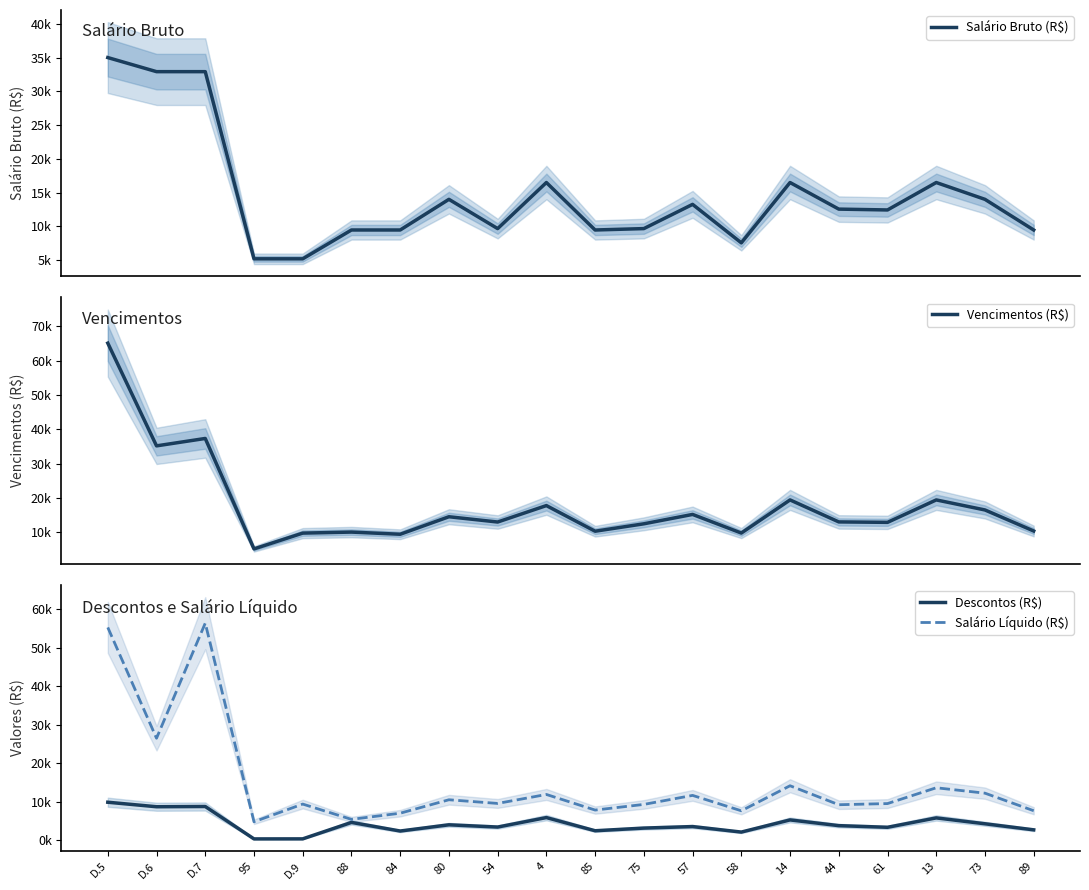

What is the difference between the highest and lowest values at D.6?

26483.5